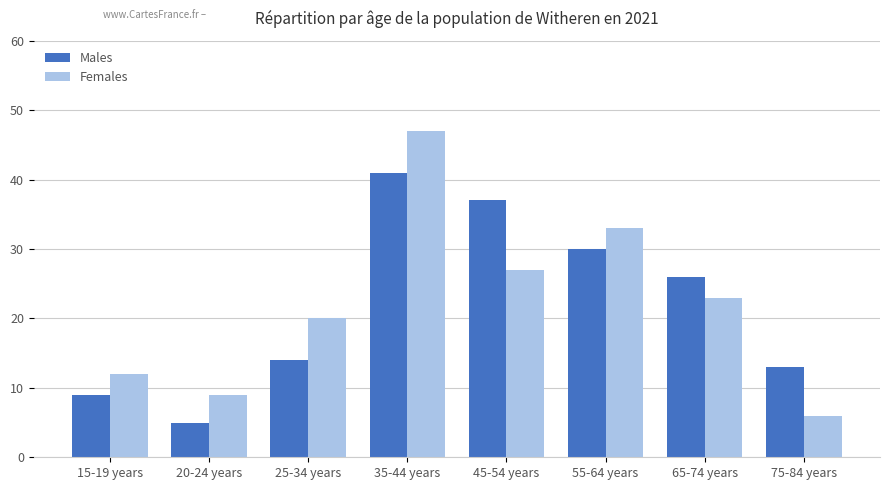

What is the value of the Females bar at the 8th from the left?

6